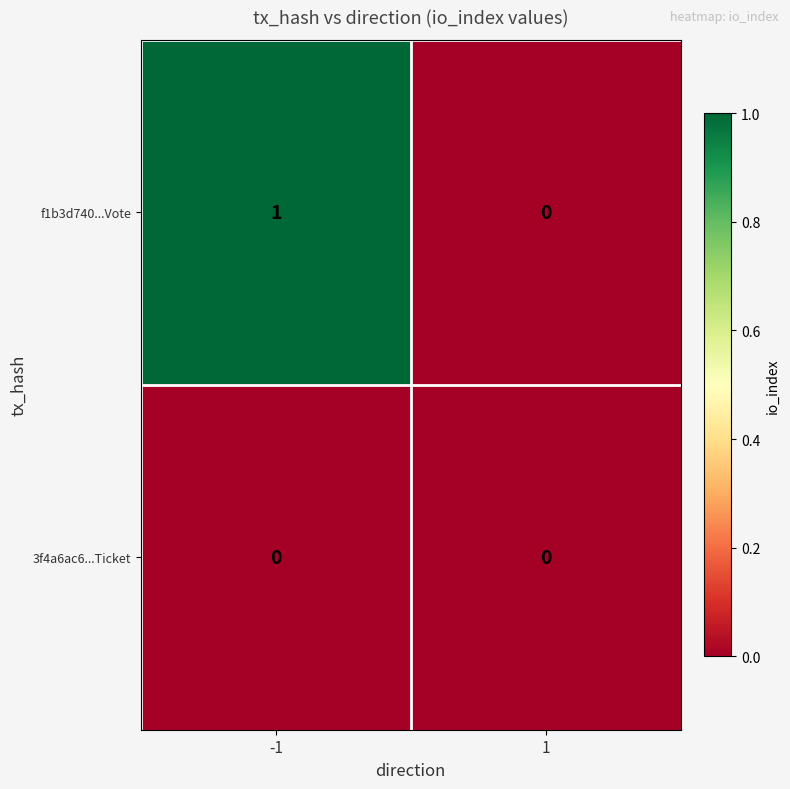

Which series changed the most between -1 and 1?

f1b3d740...Vote